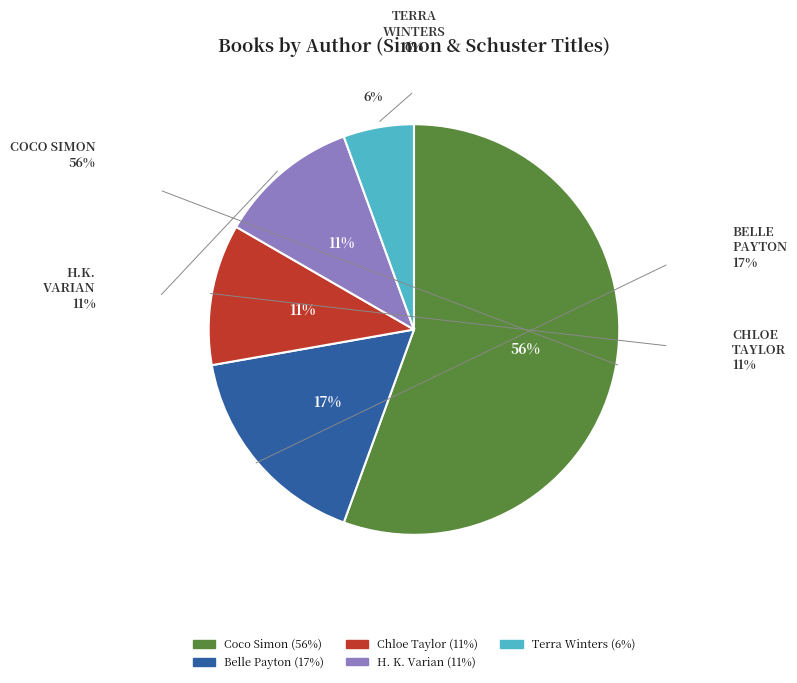

To the nearest percent, what is the difference between the largest and smallest slice percentages?

50%